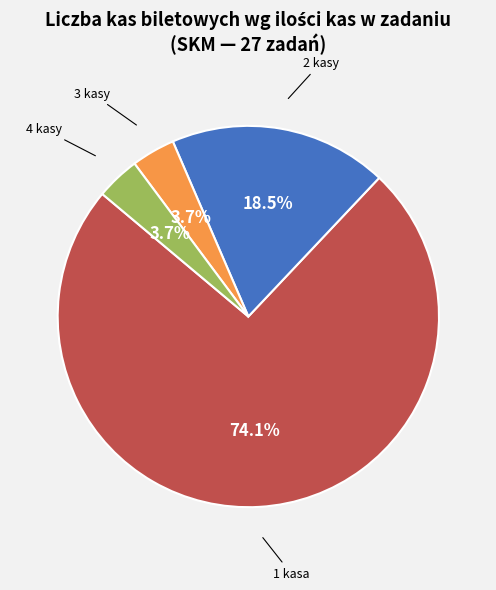

Is there a majority slice in this chart?

Yes